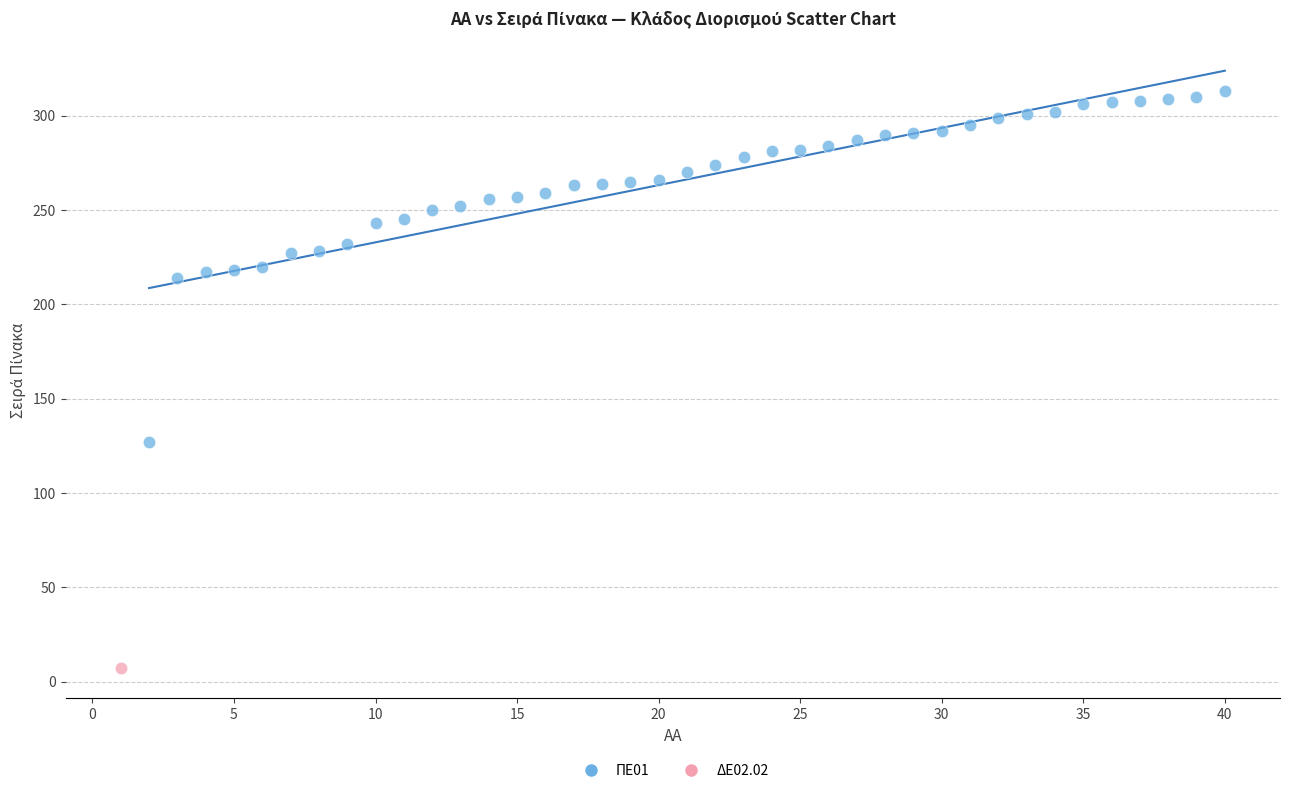

What are all the series names shown in the legend?

ΠΕ01, ΔΕ02.02